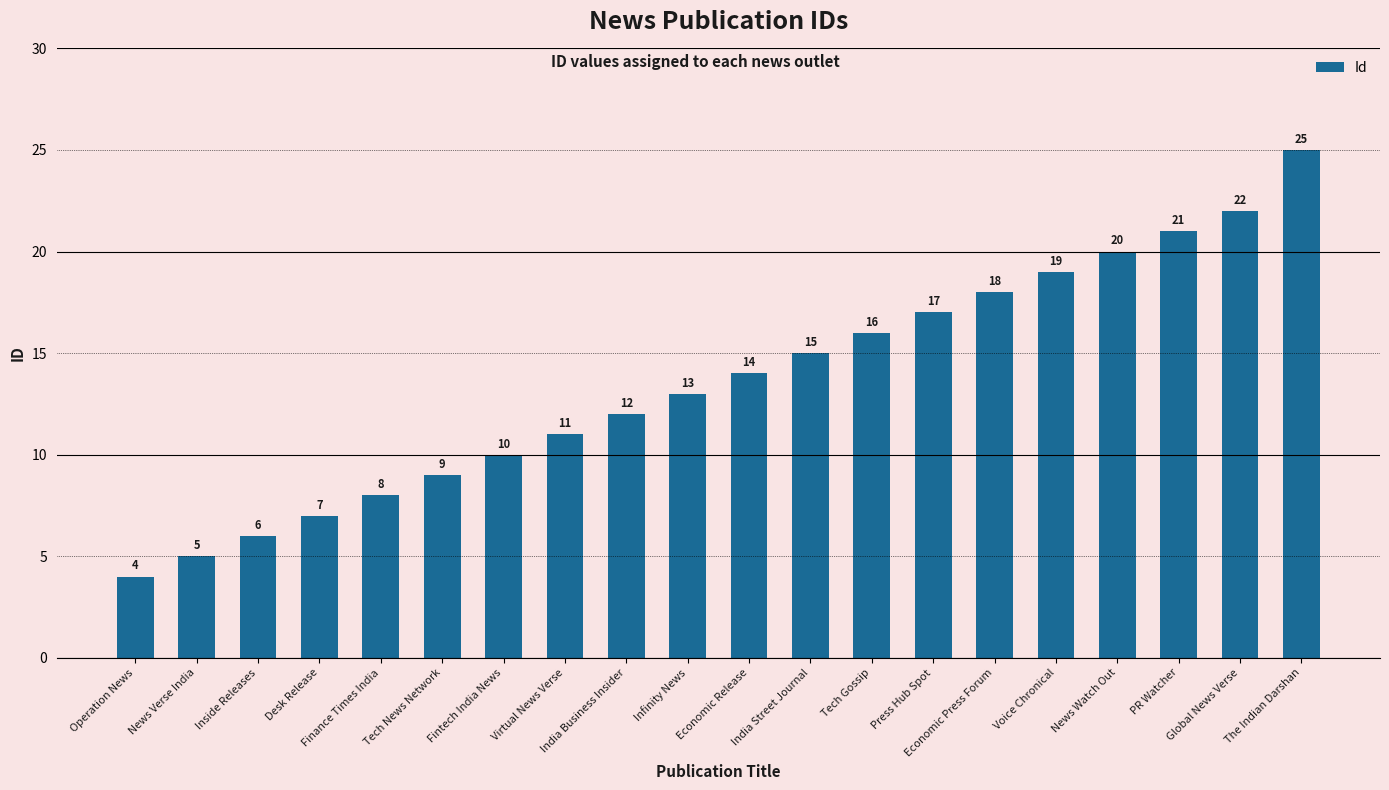

What is the average value?

14